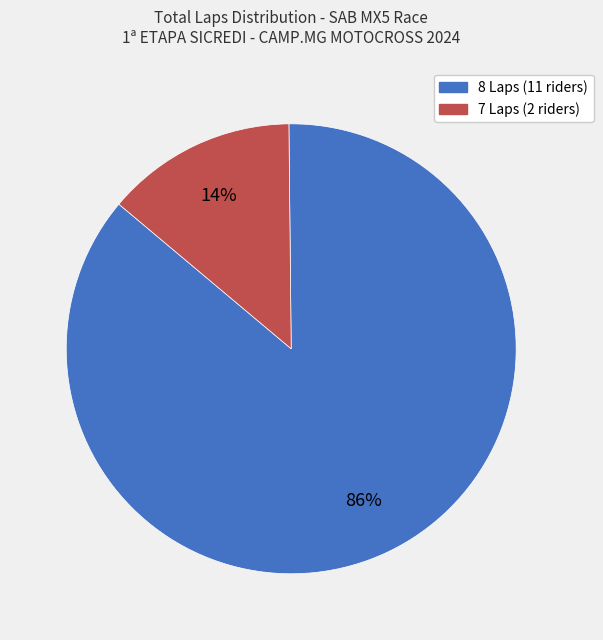

Which has a higher value, 8 Laps (11 riders) or 7 Laps (2 riders)?

8 Laps (11 riders)